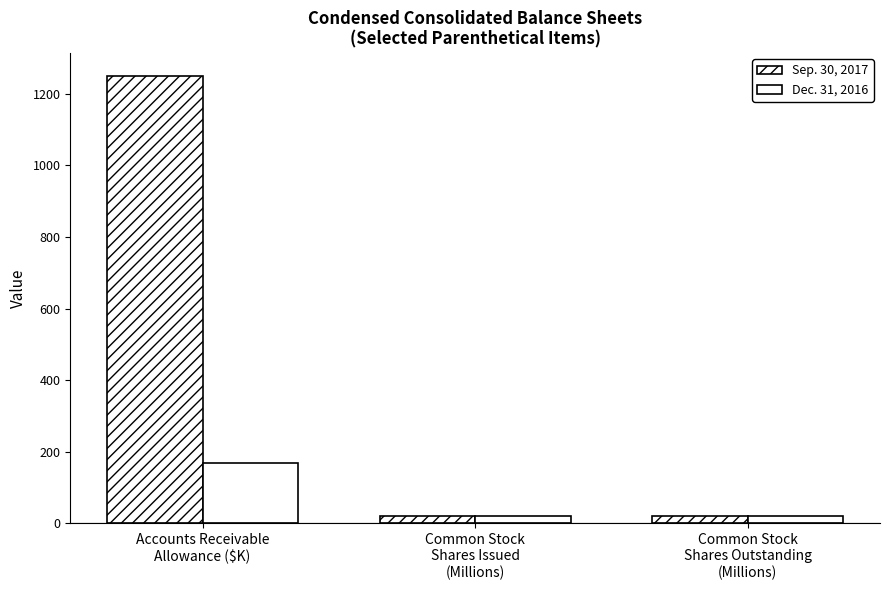

What is the label of the 1st bar from the right?

Common Stock
Shares Outstanding
(Millions)